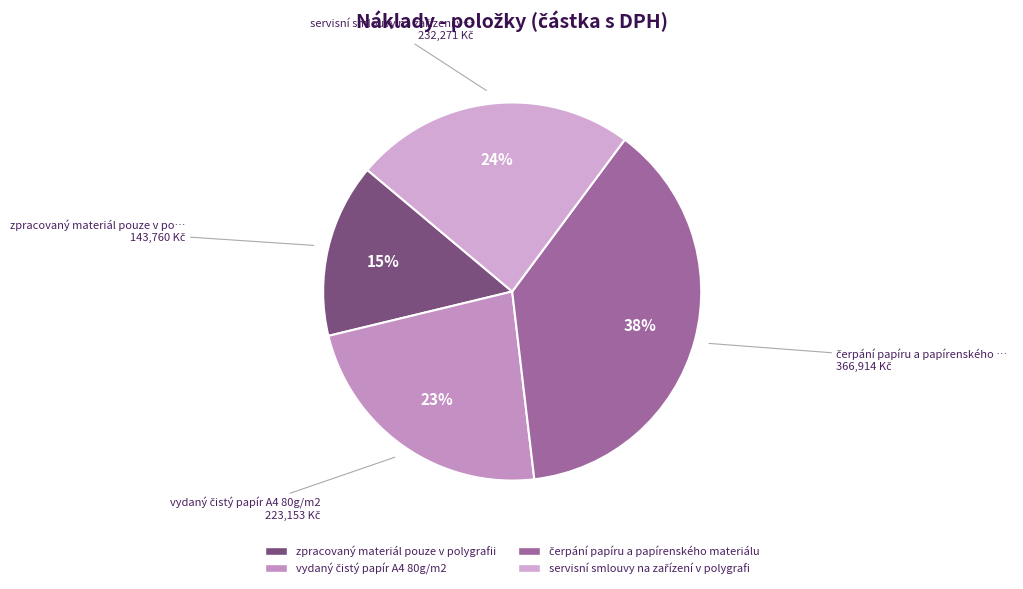

Which slice is the largest?

čerpání papíru a papírenského materiálu